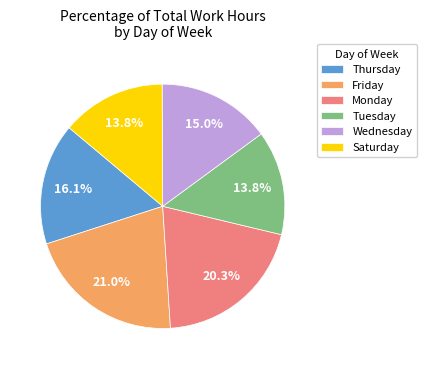

Does Friday account for over 50% of the chart?

No